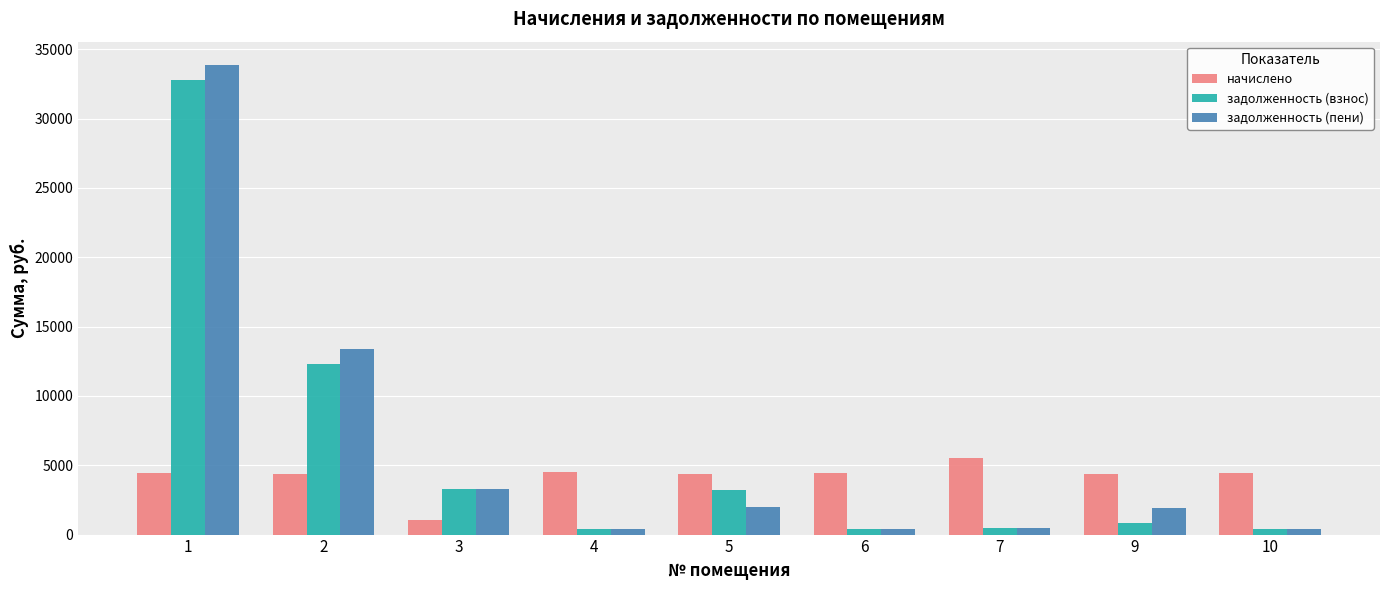

Count the number of categories in the chart.

9